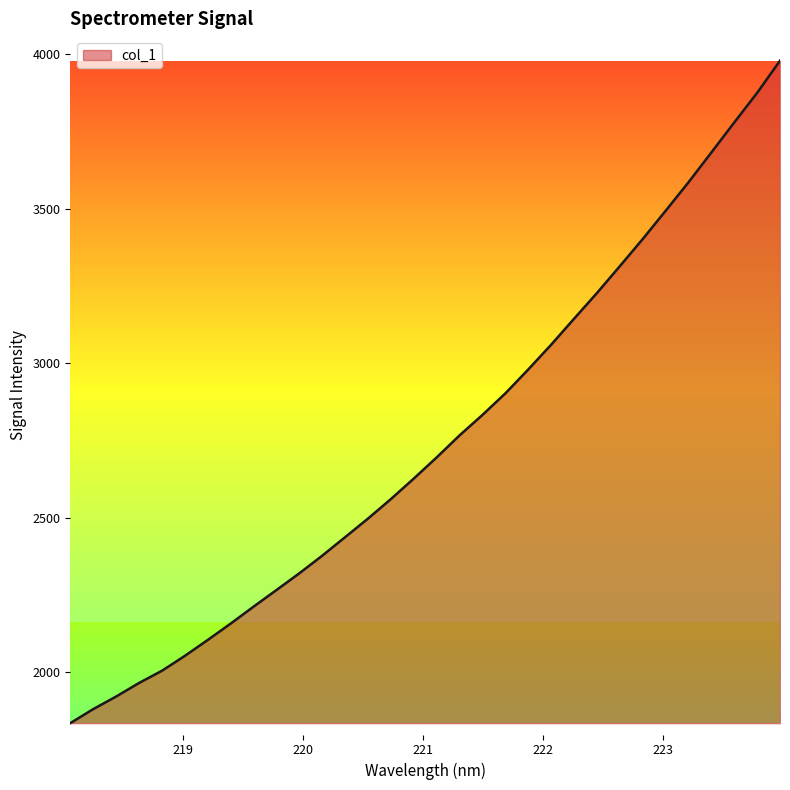

What is the maximum value shown in the chart?

3979.6